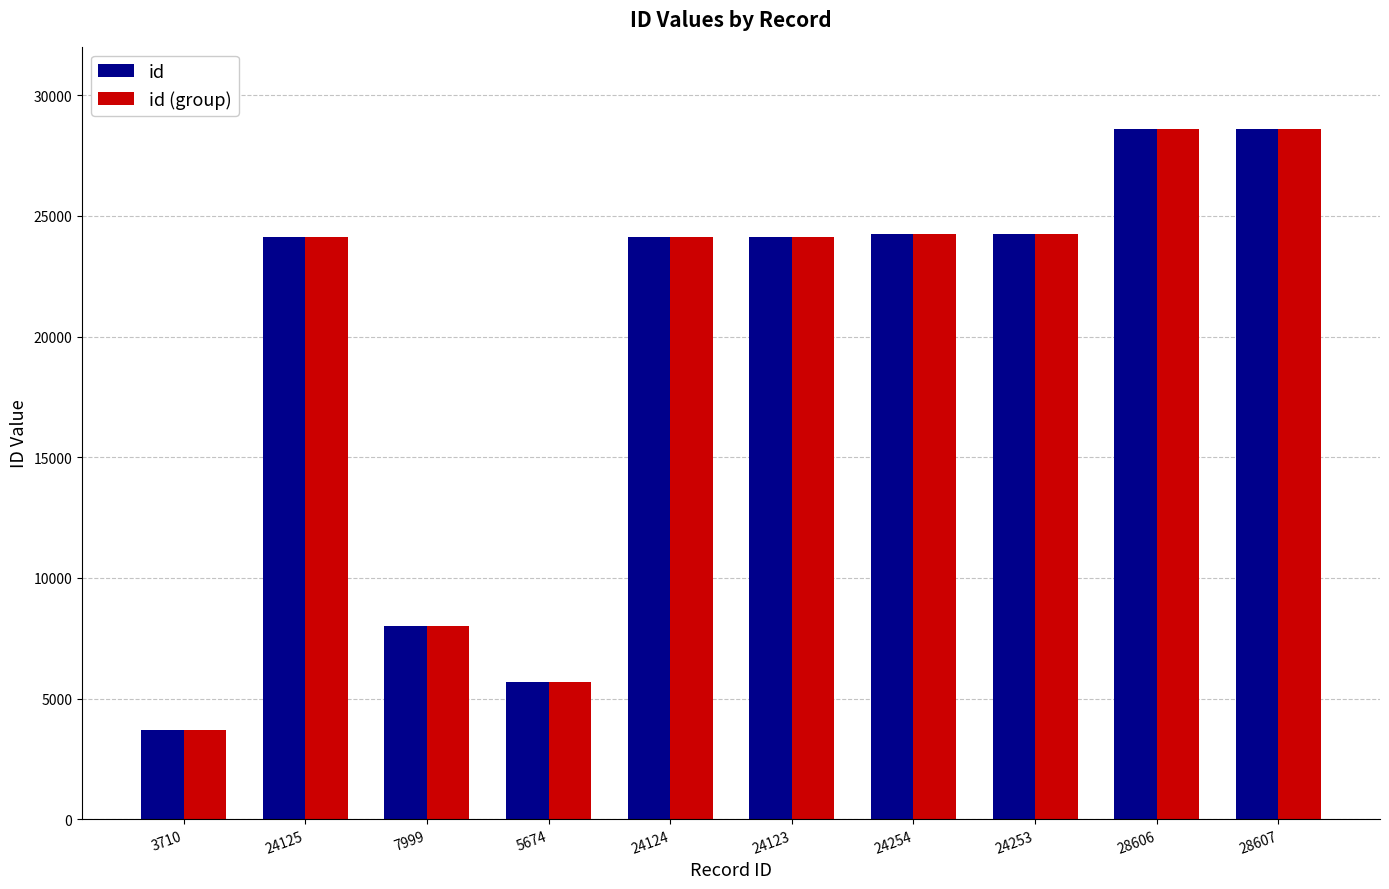

At how many categories does at least one series exceed 10335?

7